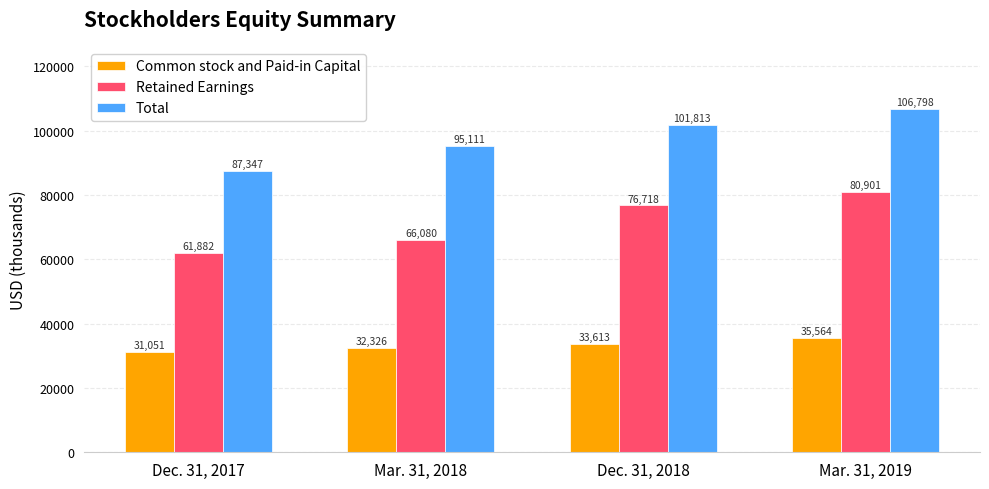

Which category has the lowest value in the Total series?

Dec. 31, 2017